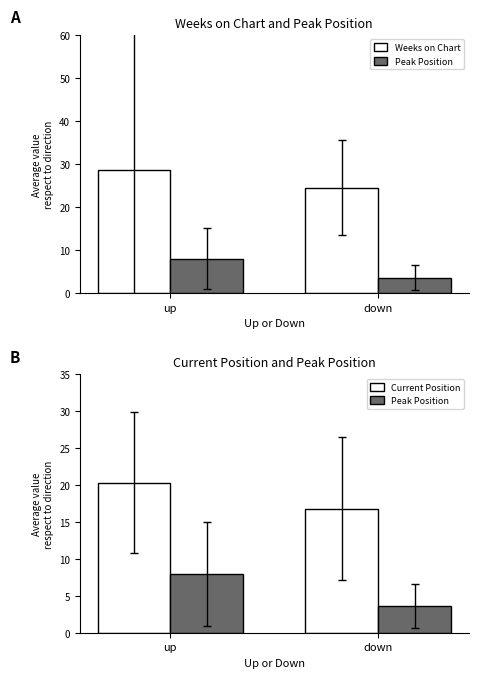

Rank the series at down from lowest to highest value.

Peak Position, Current Position, Weeks on Chart